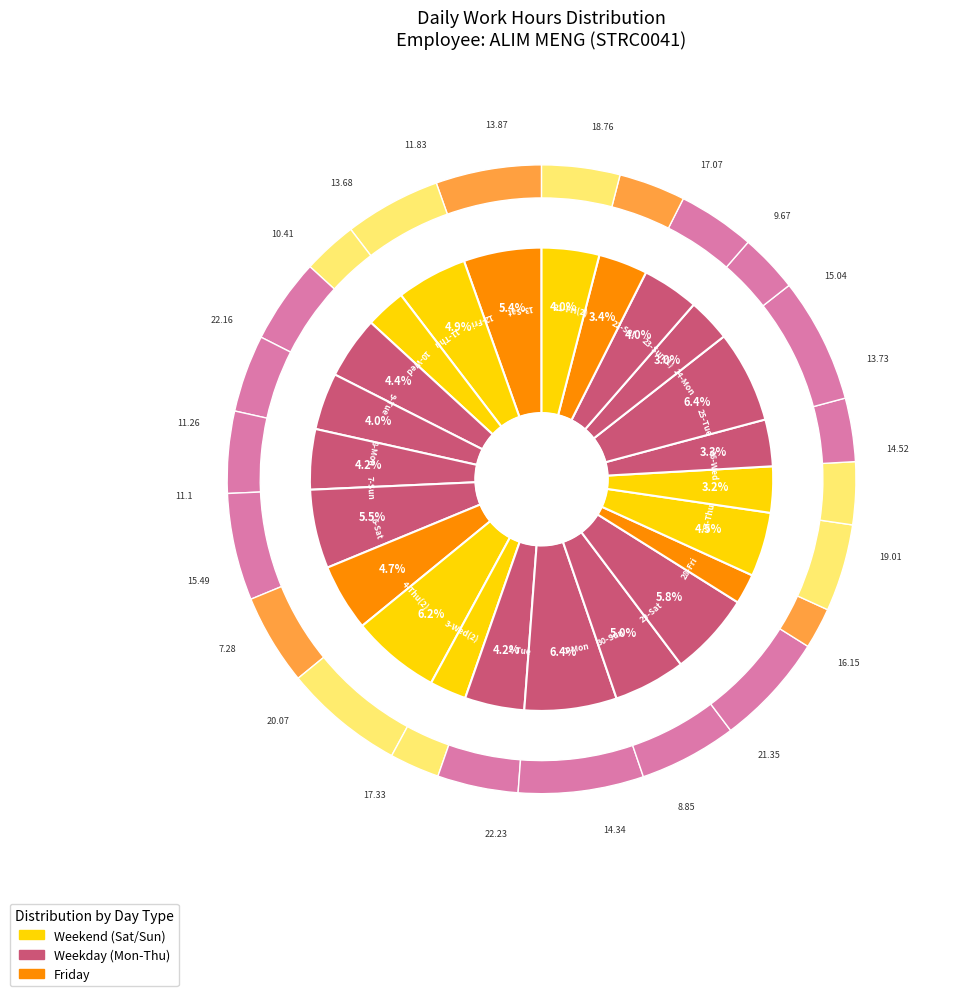

Rank the categories by value from highest to lowest.

2-Tue, 9-Tue, 29-Sat, 4-Thu(2), 27-Thu, 21-Fri(2), 3-Wed(2), 22-Sat, 28-Fri, 6-Sat, 24-Mon, 26-Wed, 1-Mon, 13-Sat, 25-Tue, 11-Thu, 12-Fri, 8-Mon, 7-Sun, 10-Wed, 23-Sun(1), 30-Sun, 5-Fri, 21-Fri(1), 23-Sun(2), 3-Wed(1), 4-Thu(1)